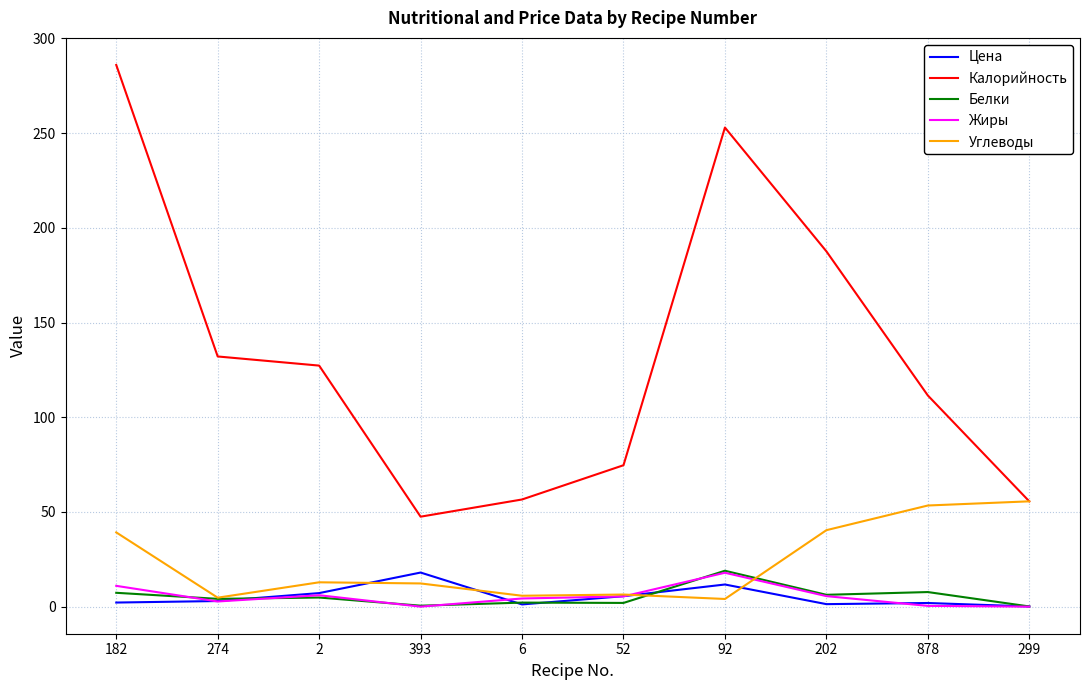

What position from the right is 2?

8